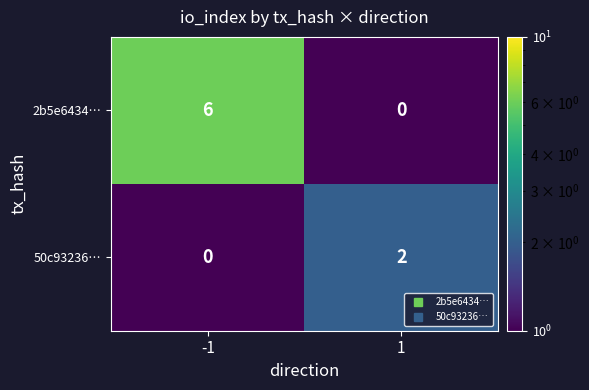

True or false: 50c93236… has a value of 2 at 1.

True